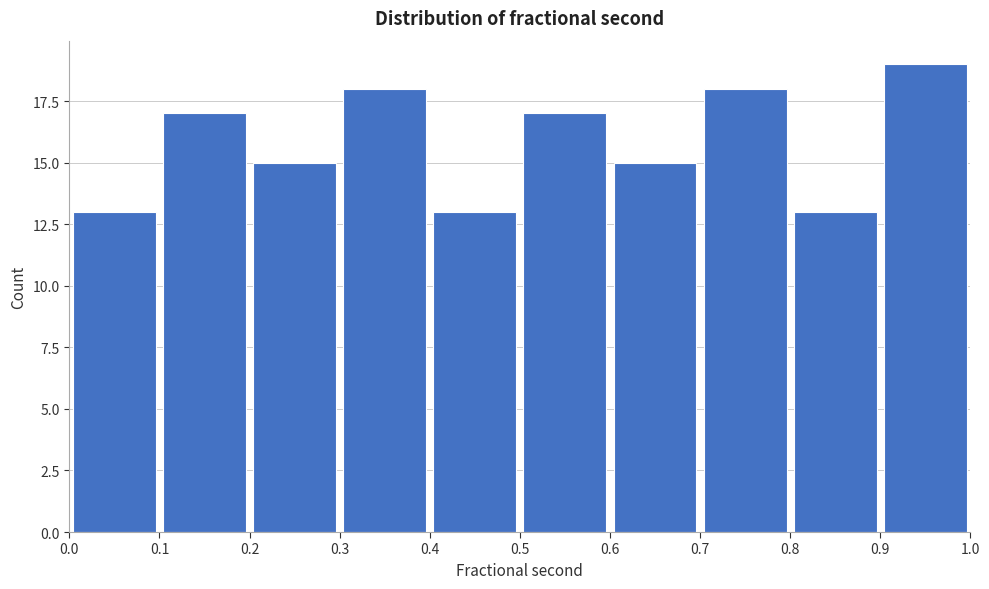

What is the height of the bar covering 0.1 to 0.2 on the x-axis? The values are not printed on the chart, so give them approximately, as read against the axis.

17